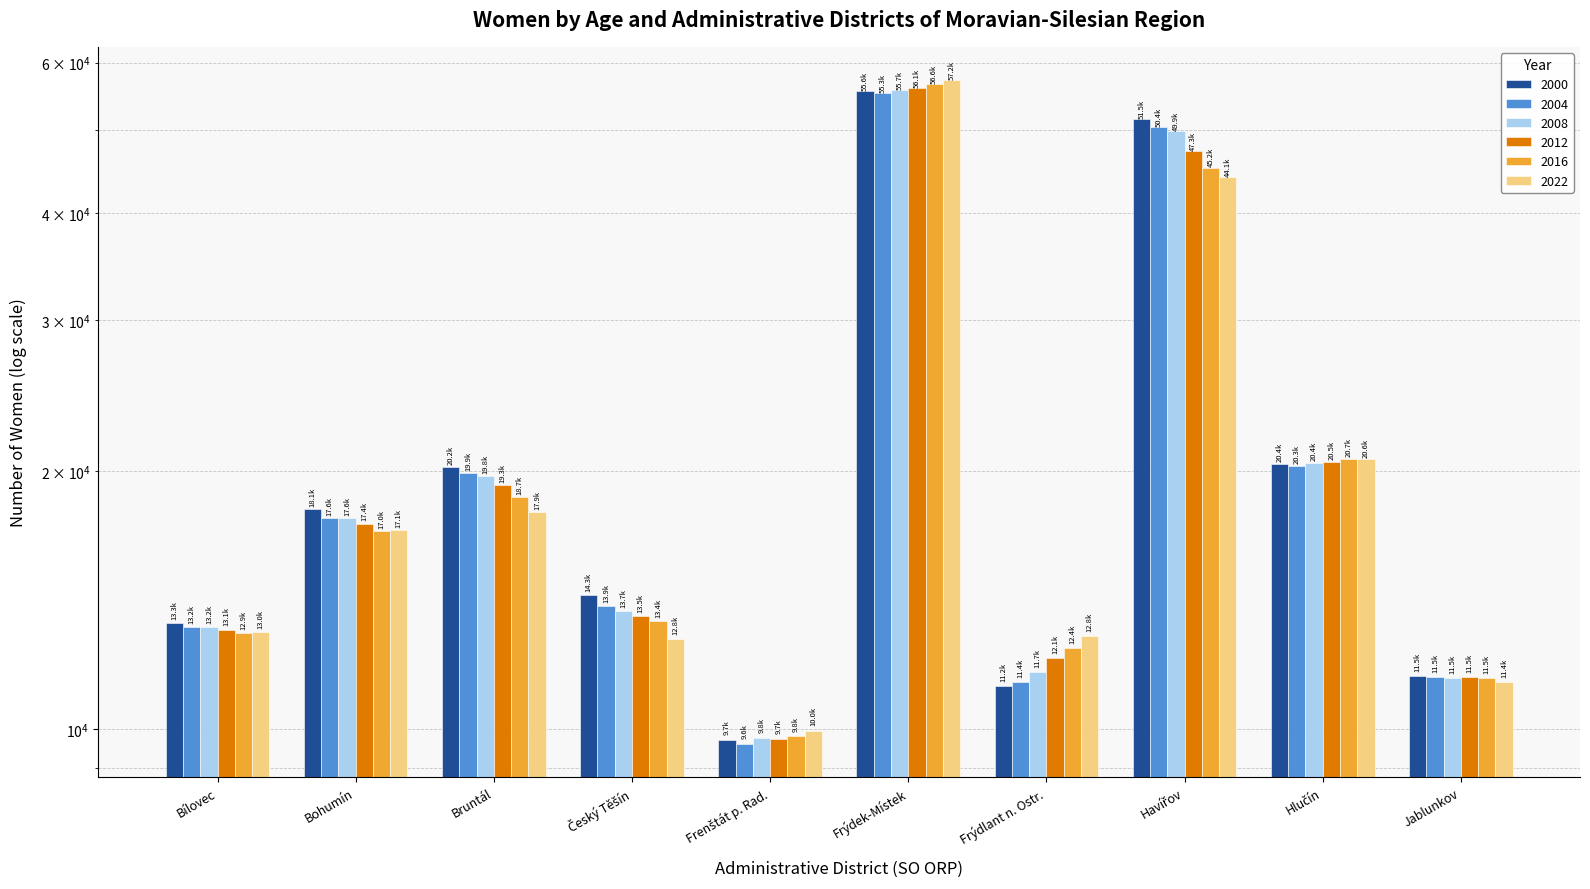

What is the total value across all series at Hlučín?

122997